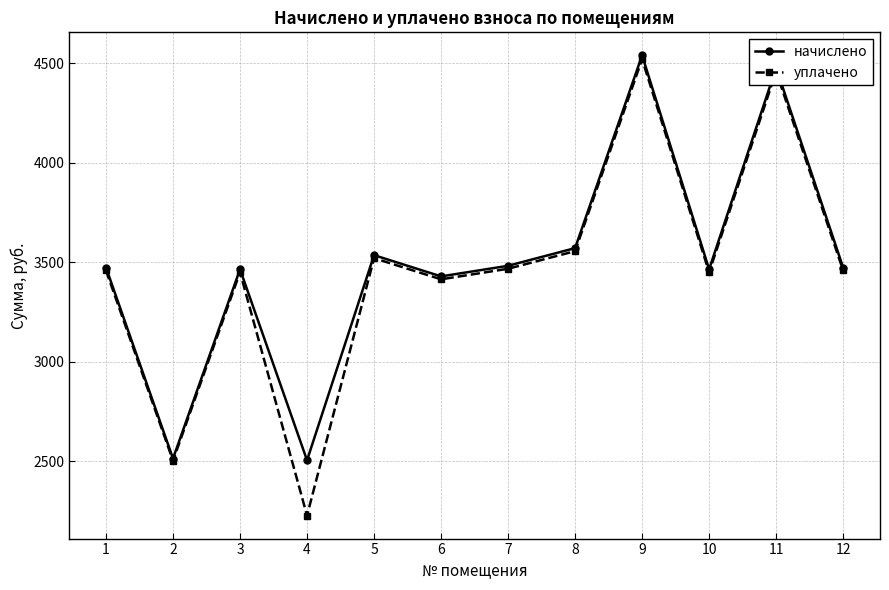

Which category has the lowest value in the уплачено series?

4